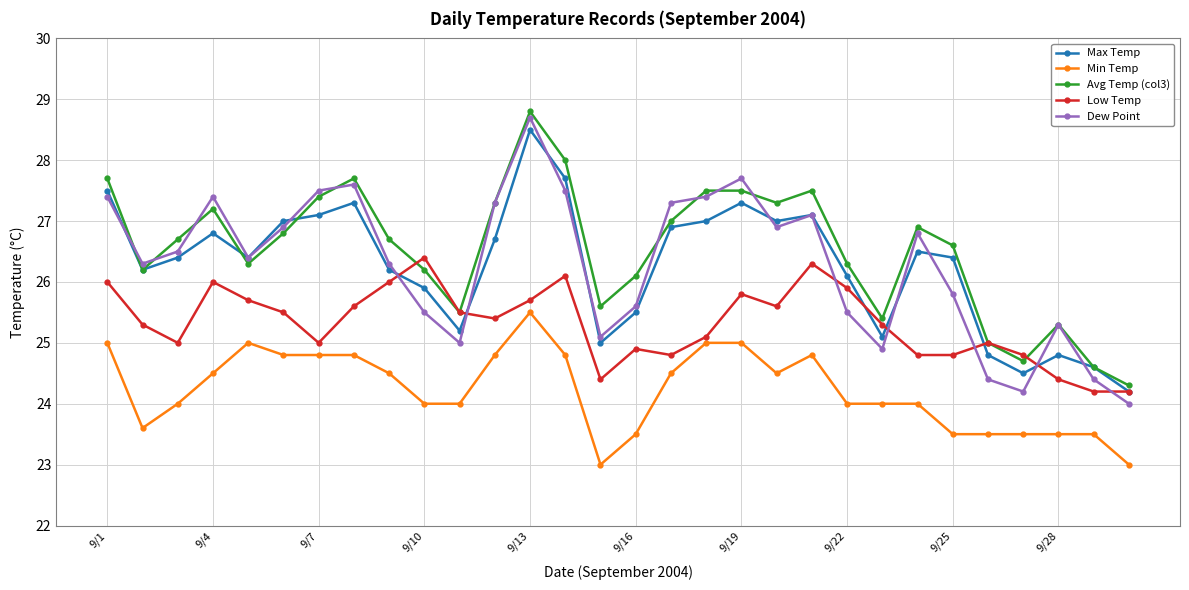

What is the value of the Dew Point point at the 18th from the left?

27.4